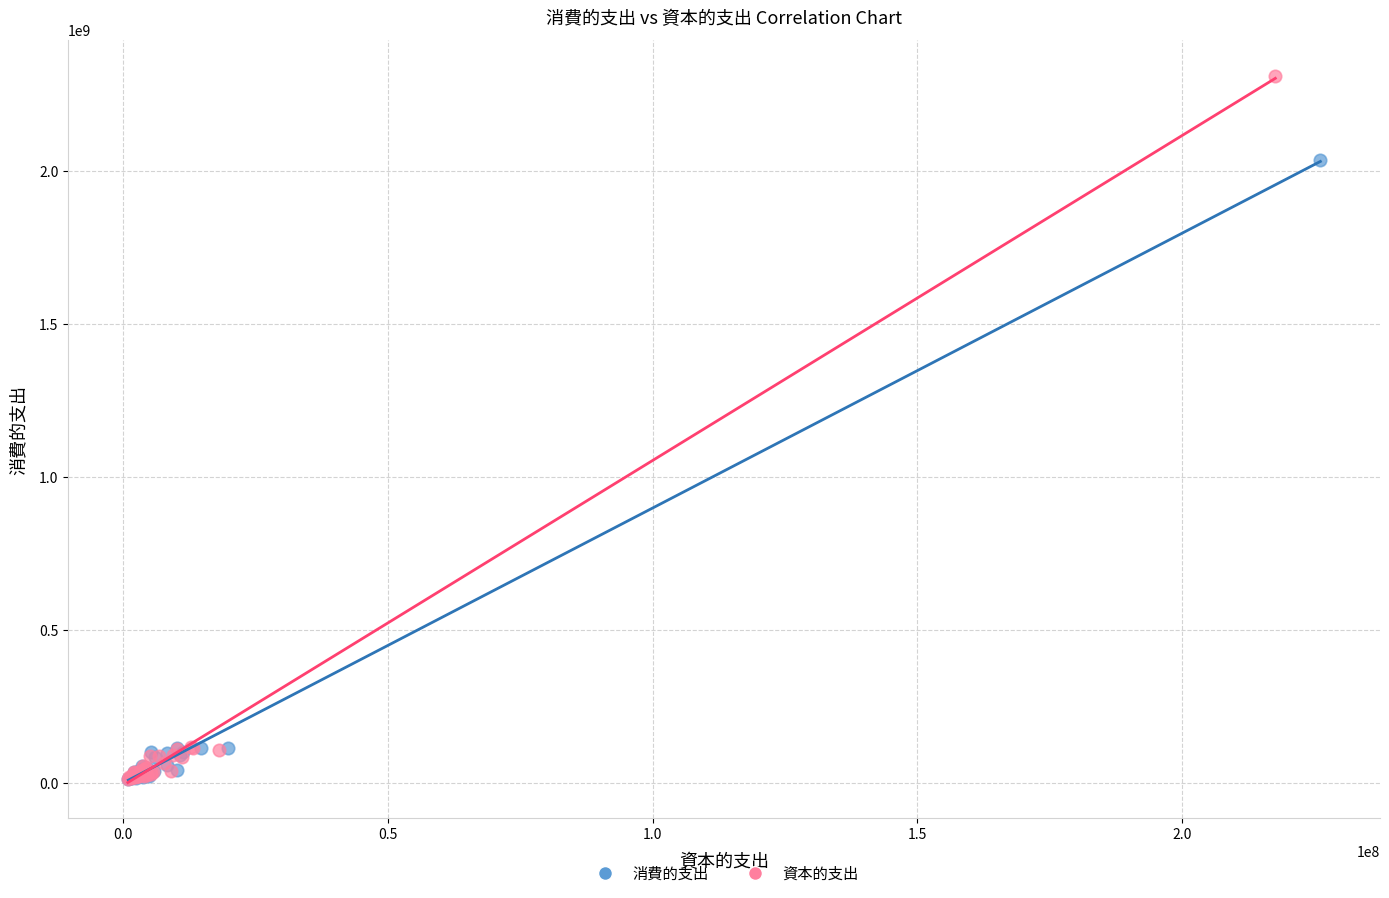

Which series has the widest spread of Y values?

資本的支出